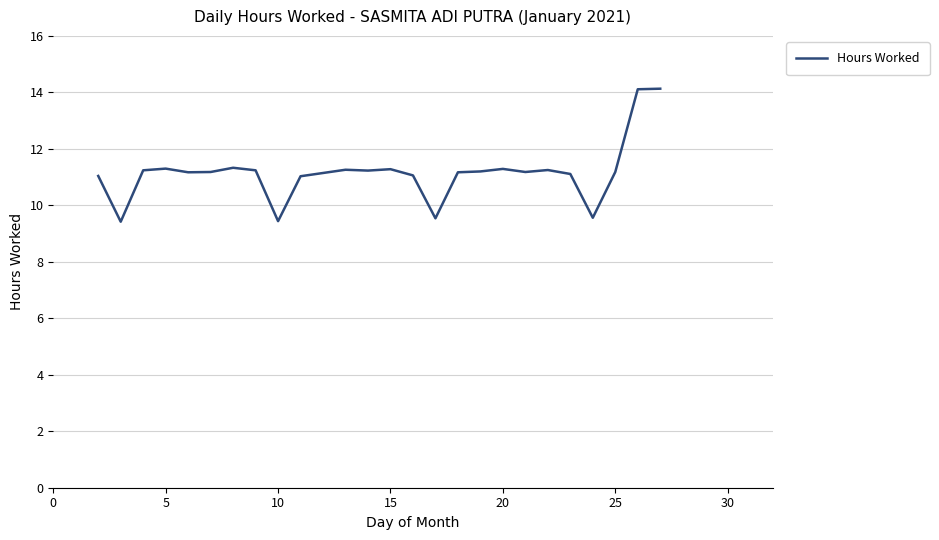

True or false: there are more than 1 points higher than both neighbors.

True